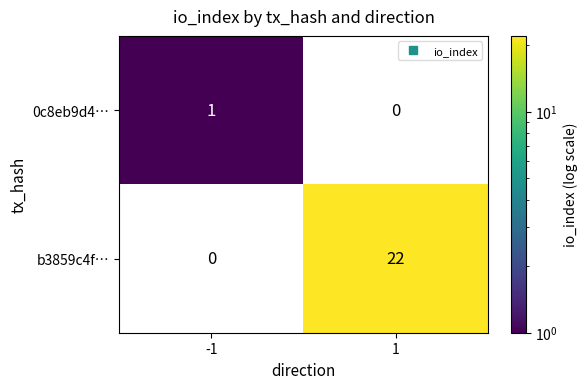

Which series has the largest range (max minus min)?

b3859c4f…